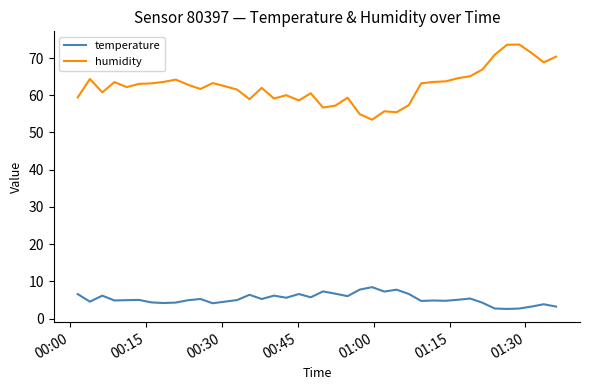

True or false: humidity and temperature cross at least once.

False